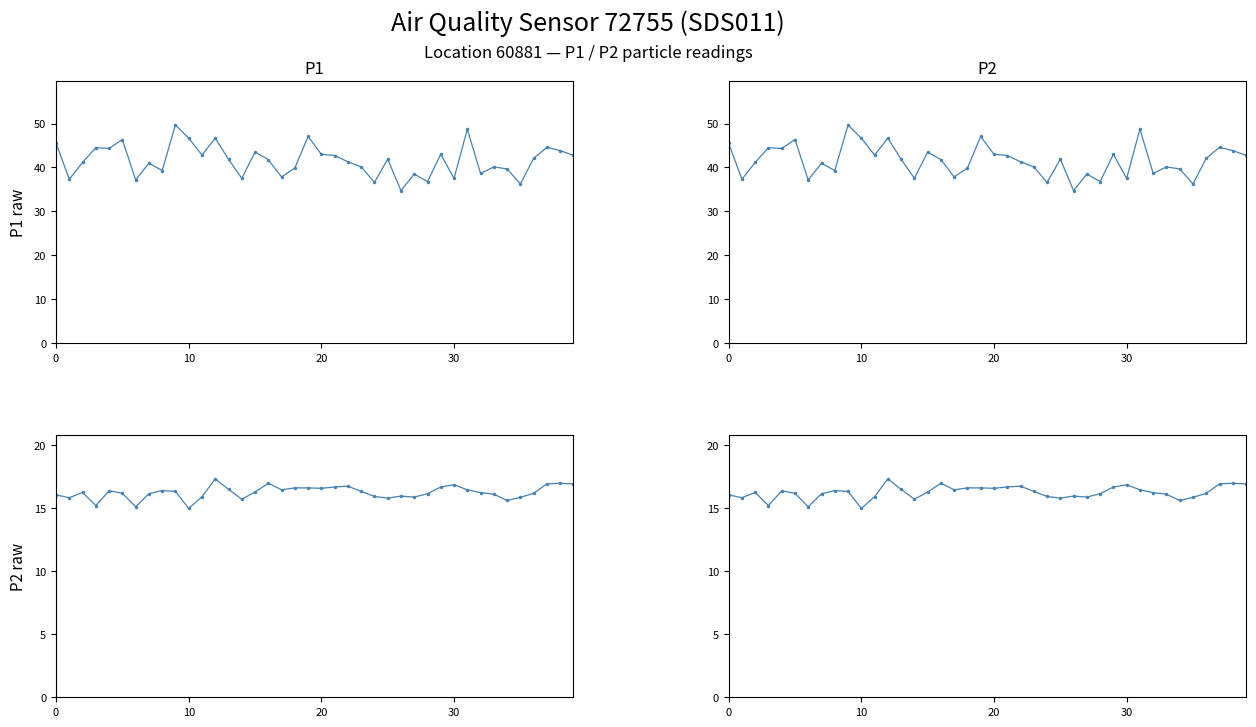

List the series in order of their peak value, lowest first.

P2, P1